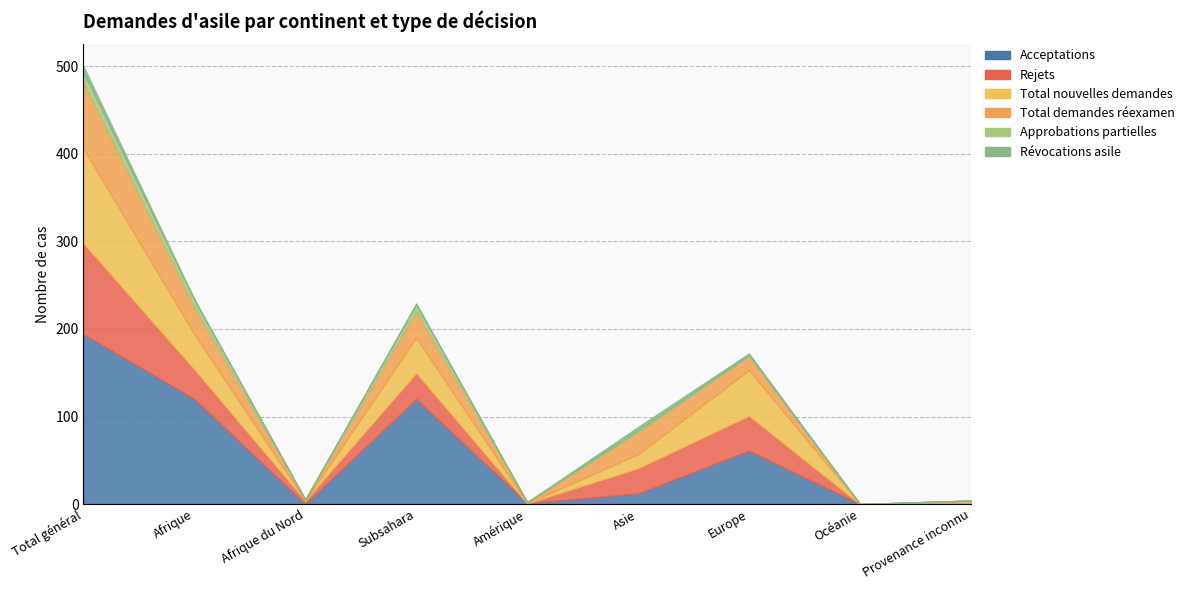

Reading right to left, list all the values displayed in this chart.

Acceptations: 0	0	61	12	1	120	0	120	194
Rejets: 1	0	40	29	0	30	4	34	104
Total nouvelles demandes: 0	0	52	16	0	40	0	40	108
Total demandes réexamen: 3	0	16	25	1	30	1	31	76
Approbations partielles: 0	0	1	2	0	8	0	8	11
Révocations asile: 0	0	2	4	0	1	0	1	7